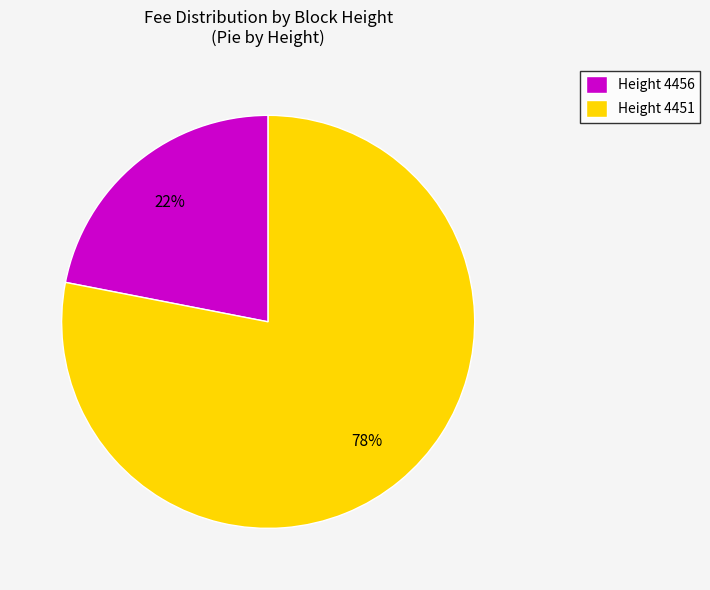

True or false: Height 4451 accounts for 78% of the total.

True